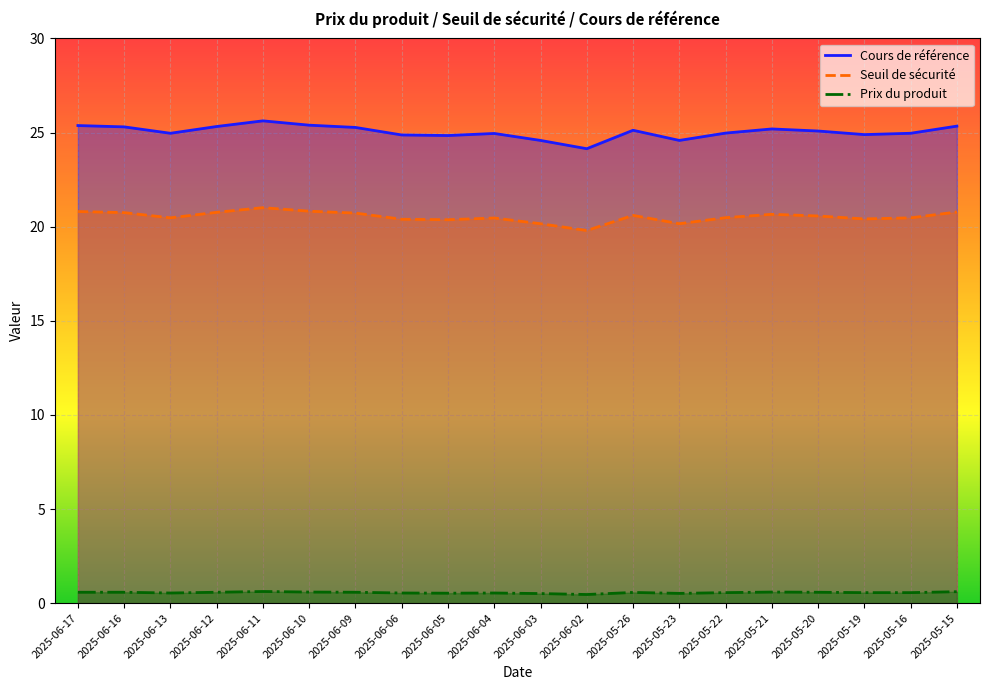

Where is the first local minimum for Prix du produit?

2025-06-13